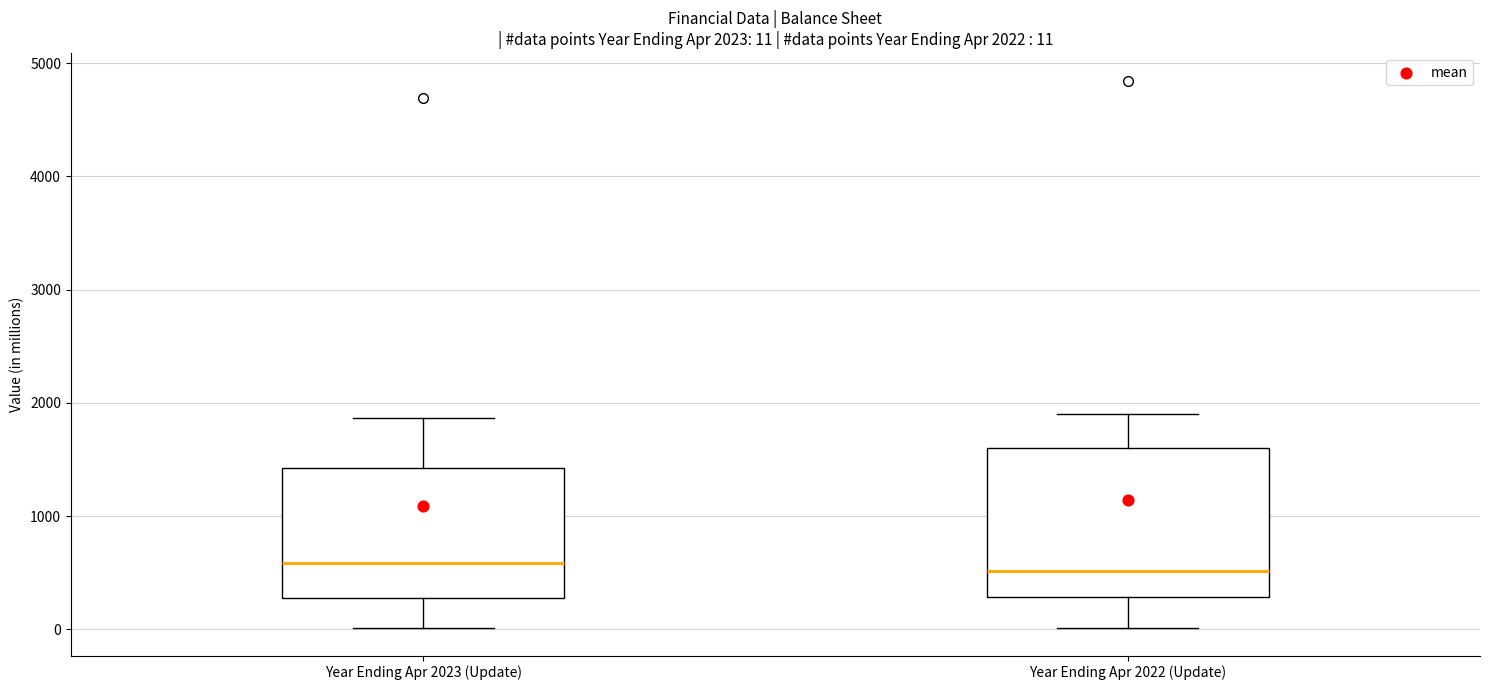

Comparing the boxes themselves (not the whiskers), which one is the tallest?

Year Ending Apr 2022 (Update)